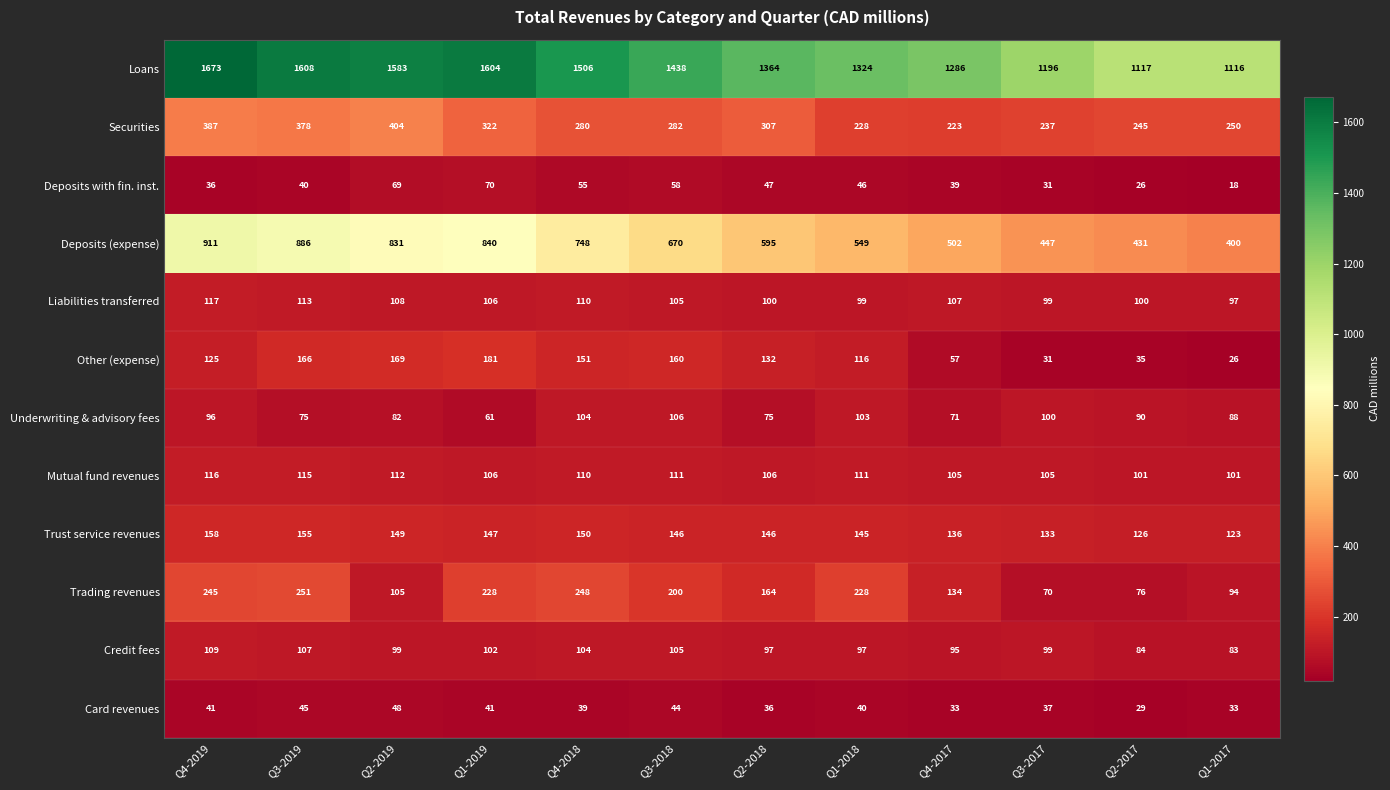

How many distinct data groups are displayed?

12